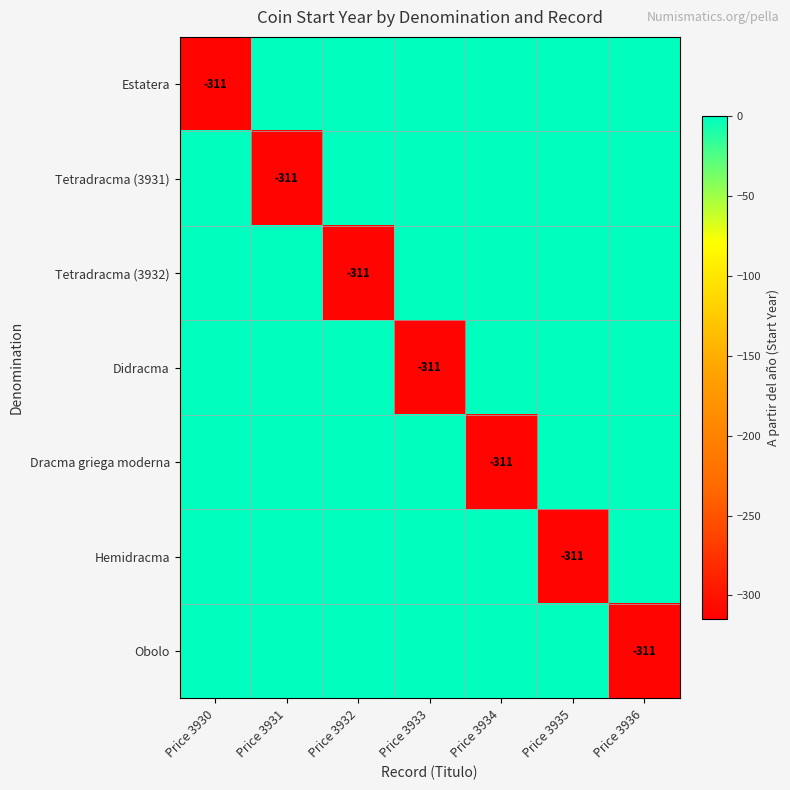

The value of Didracma at Price 3933 is -311. True or false?

True